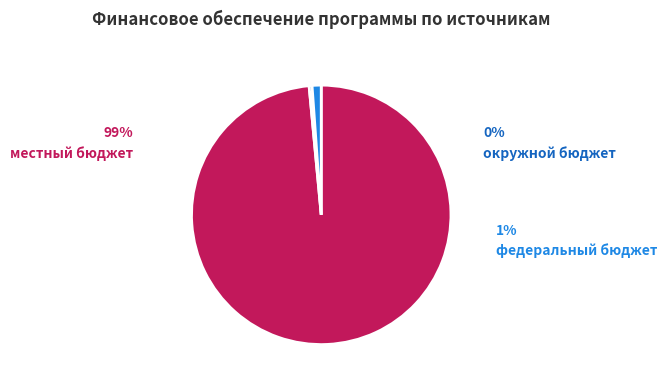

What is the ratio of the value at окружной бюджет to the value at федеральный бюджет?

0.3